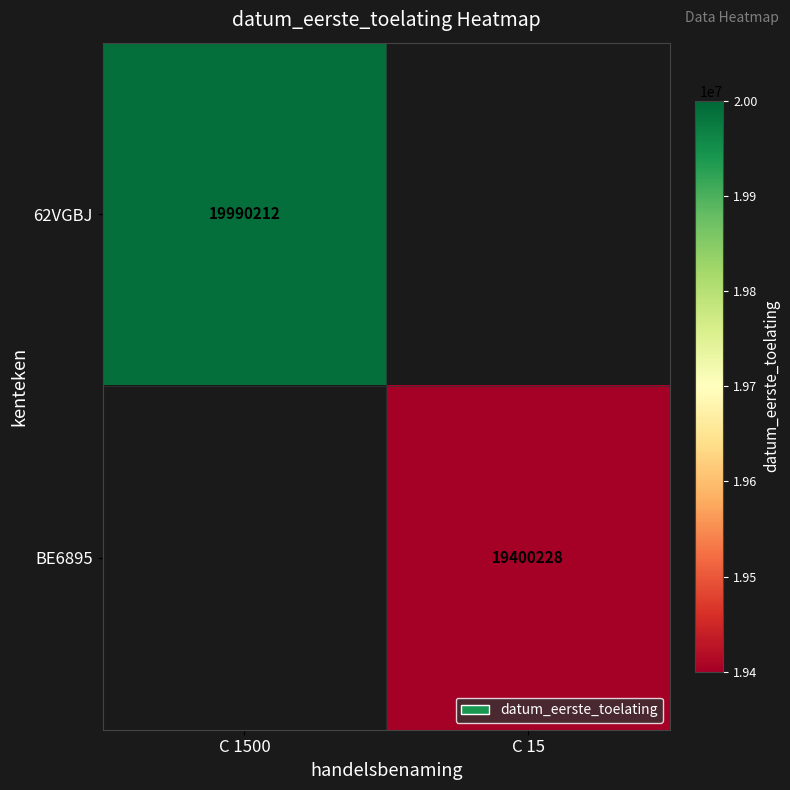

True or false: 62VGBJ has a value of 19990212 at C 1500.

True